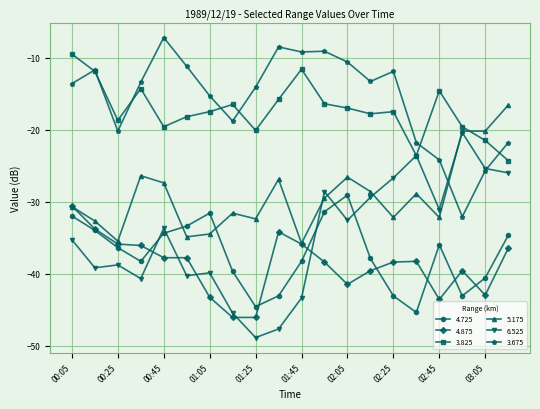

How many data points in 3.675 are above -13?

8